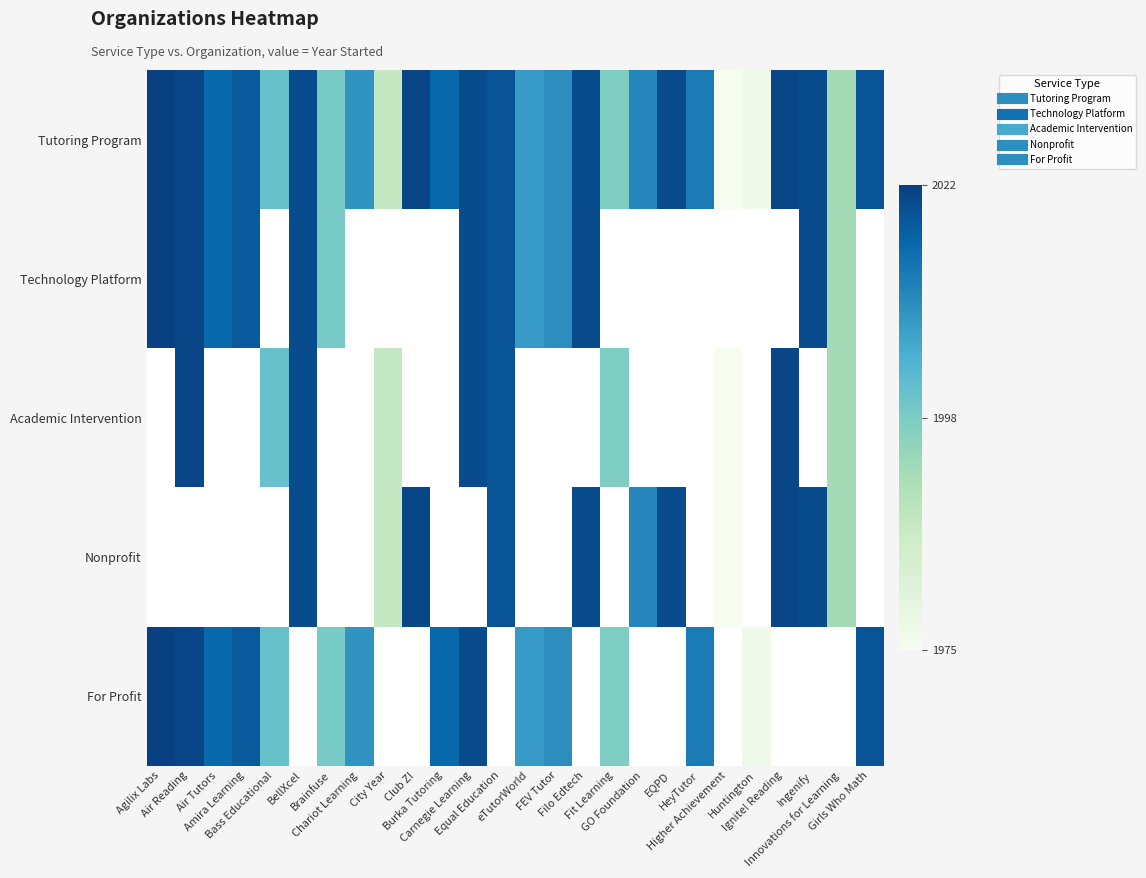

Between City Year and Ingenify, which is larger?

Ingenify